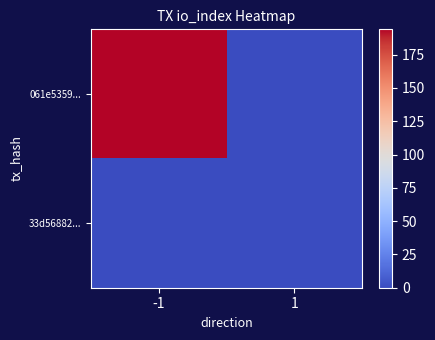

Between 1 and -1, which is larger?

-1